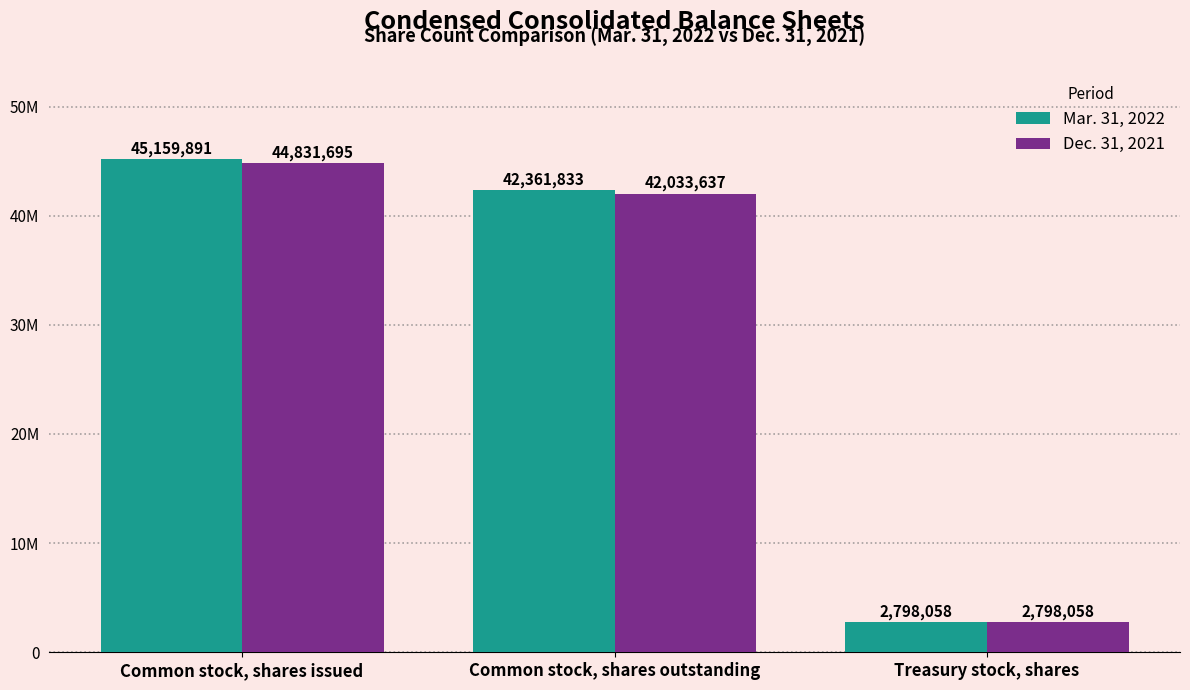

What are all the series names shown in the legend?

Mar. 31, 2022, Dec. 31, 2021